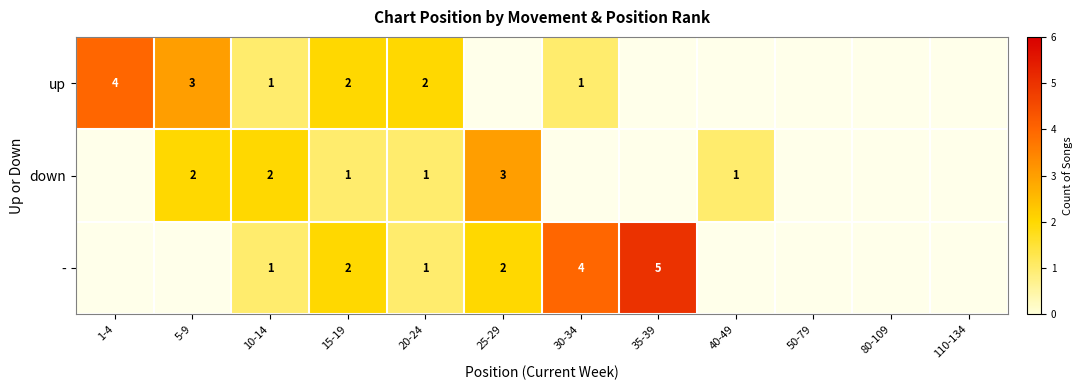

True or false: down has a value of 2 at 25-29.

False